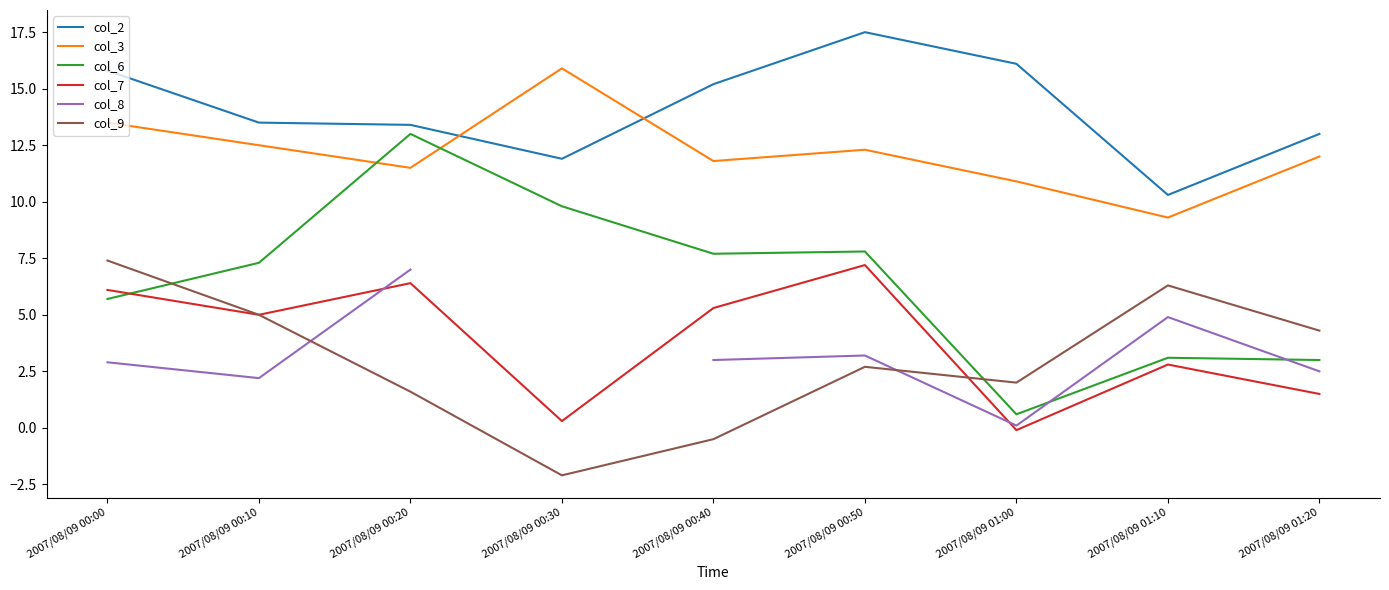

Between 2007/08/09 00:30 and 2007/08/09 00:50, which series saw the biggest shift?

col_7